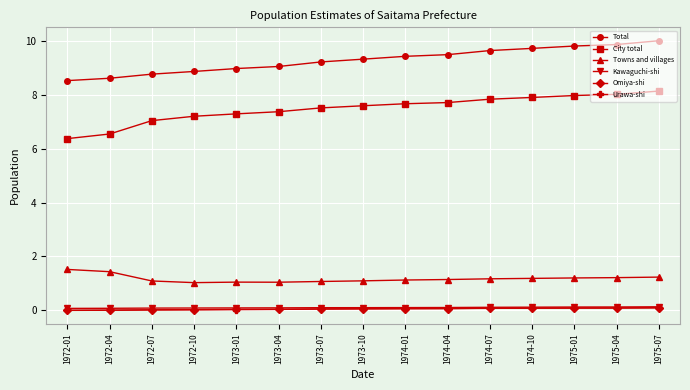

What is the label of the 8th point from the right?

1973-10